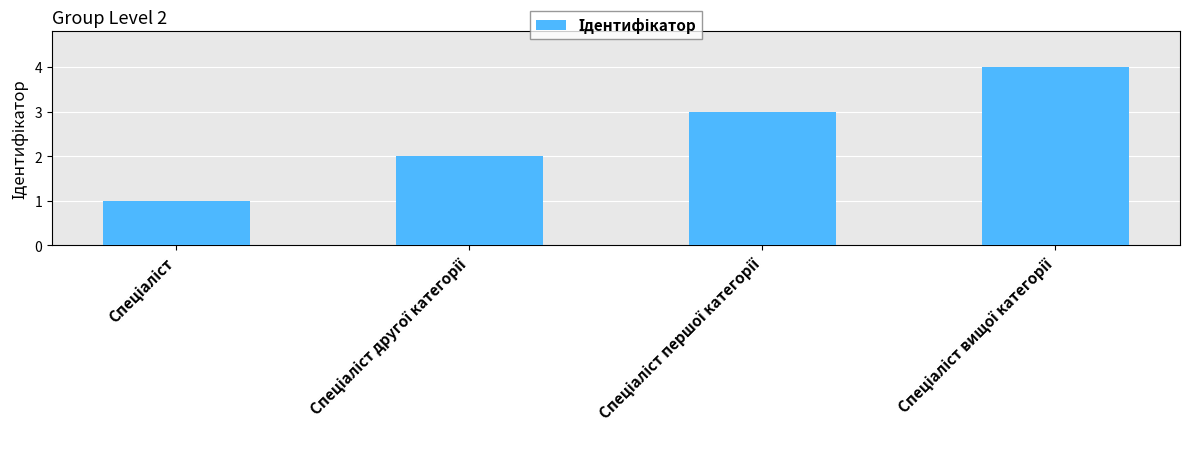

Reading right to left, extract all data points from this chart.

4	3	2	1